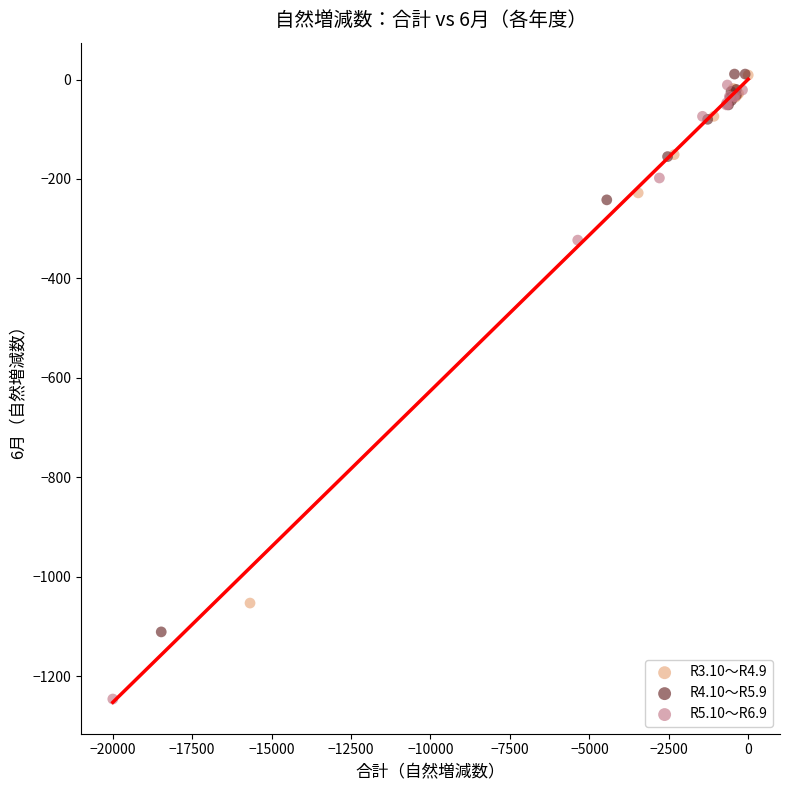

What are all the series names shown in the legend?

R3.10～R4.9, R4.10～R5.9, R5.10～R6.9